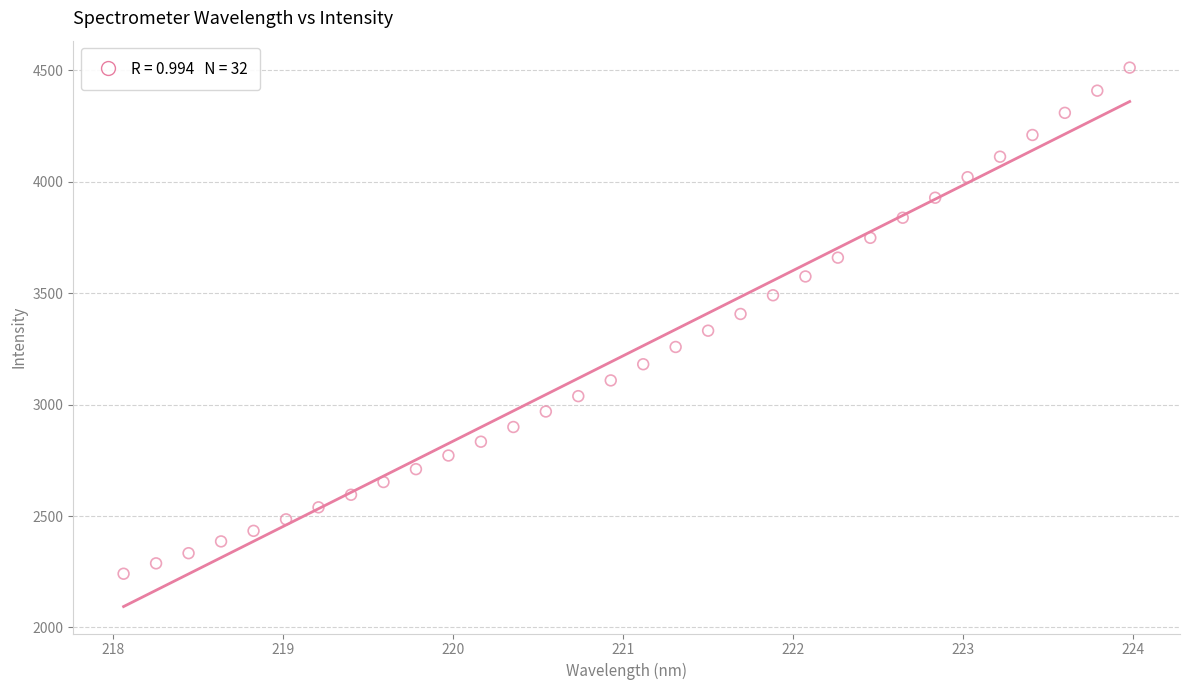

What is the range of Y values (max minus min)?

2271.8